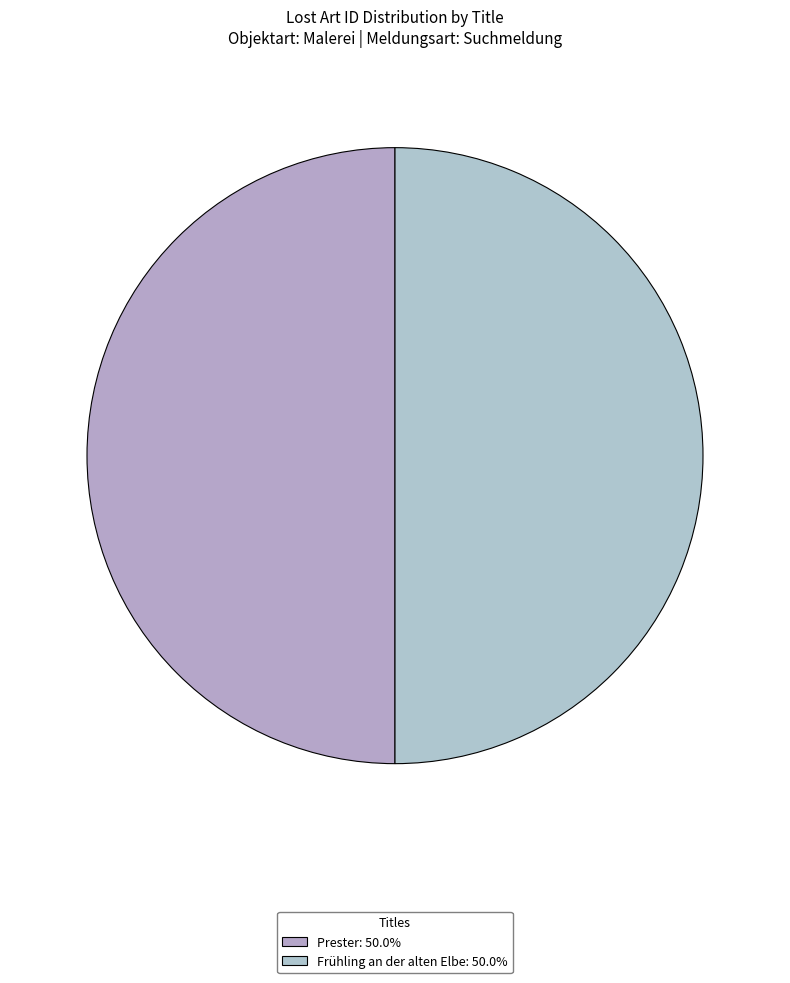

Count the number of slices in the pie.

2